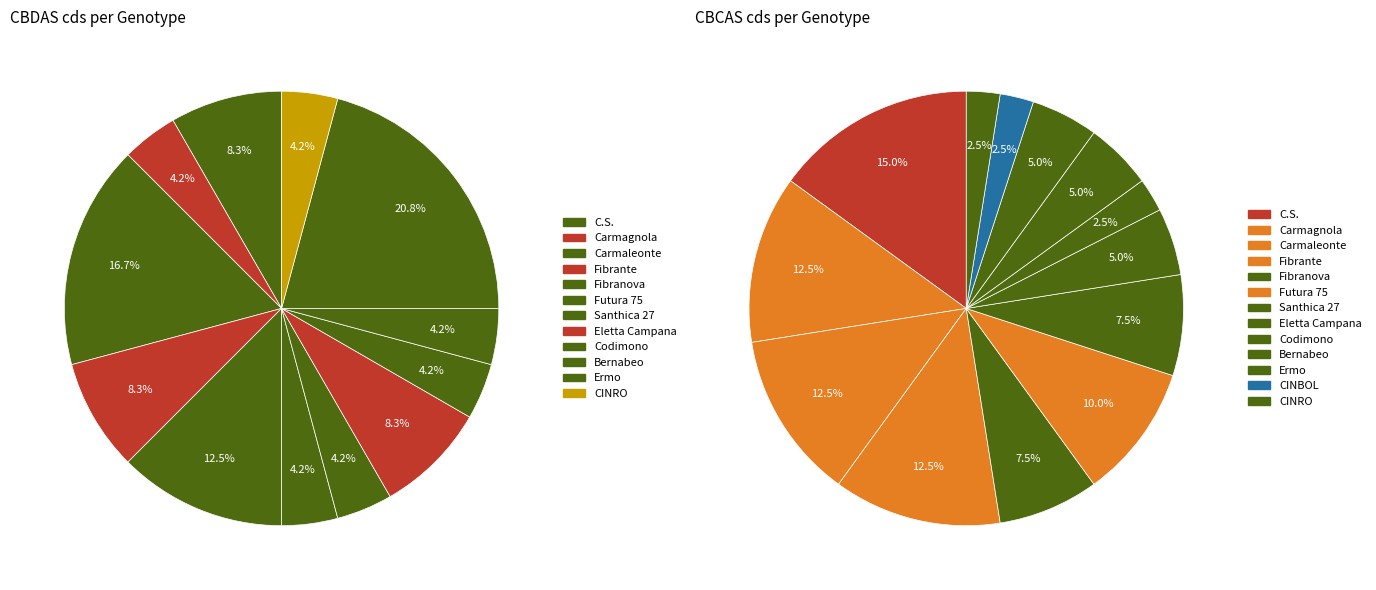

Rank the categories by value from highest to lowest.

Ermo, Carmaleonte, Fibranova, C.S., Fibrante, Eletta Campana, Carmagnola, Futura 75, Santhica 27, Codimono, Bernabeo, CINRO, CINBOL